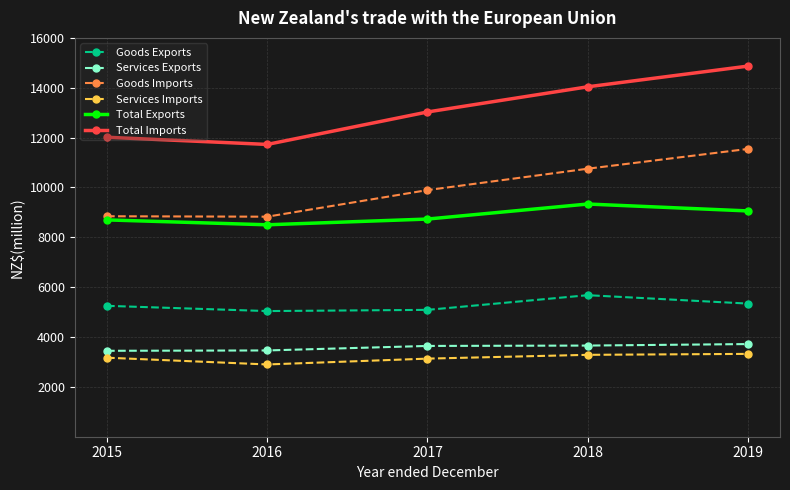

True or false: Services Exports and Services Imports cross at least once.

False